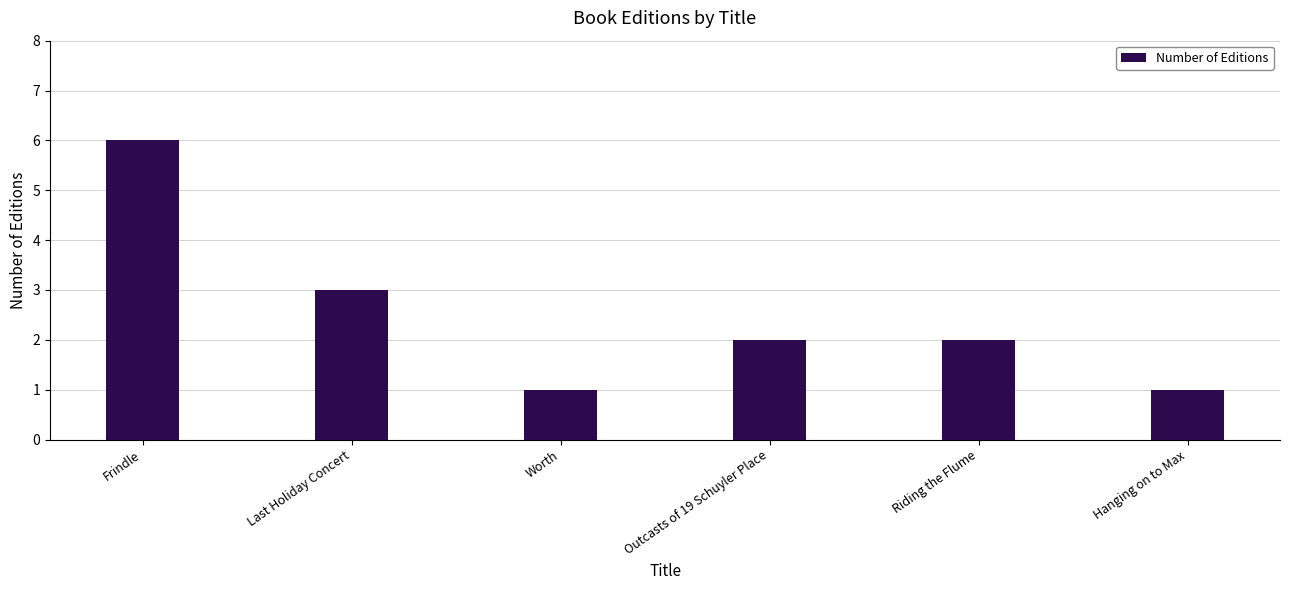

What is the ratio of the value at Riding the Flume to the value at Worth?

2.0